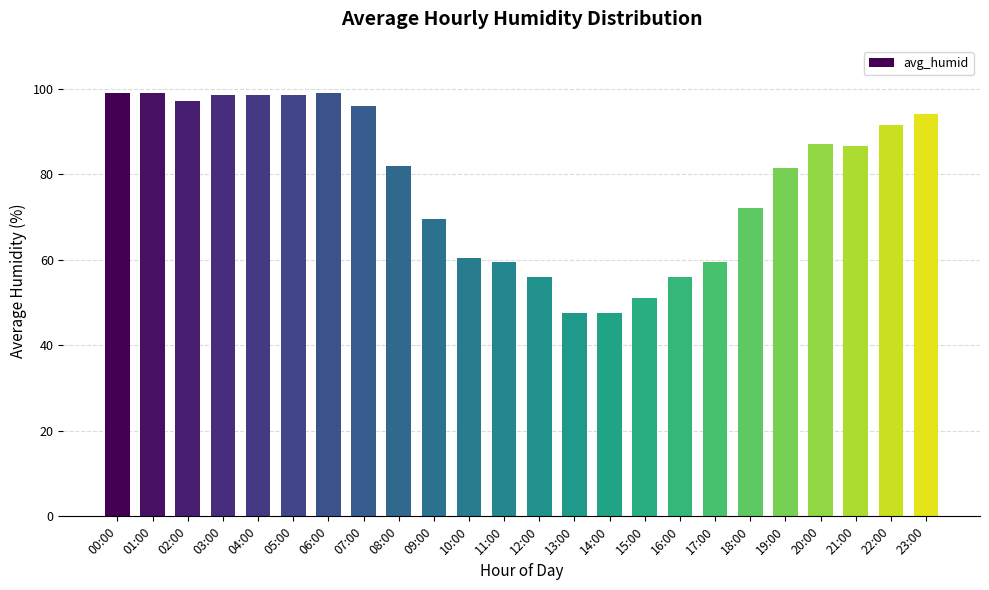

Does the chart contain any negative values?

No